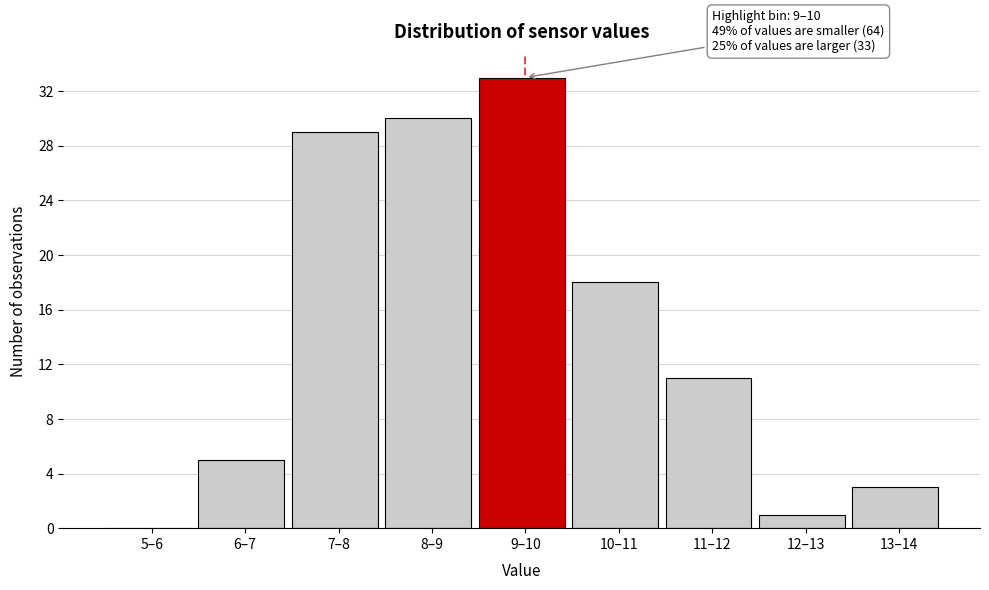

Reading left to right, list all the values displayed in this chart.

5–6=0	6–7=5	7–8=29	8–9=30	9–10=33	10–11=18	11–12=11	12–13=1	13–14=3